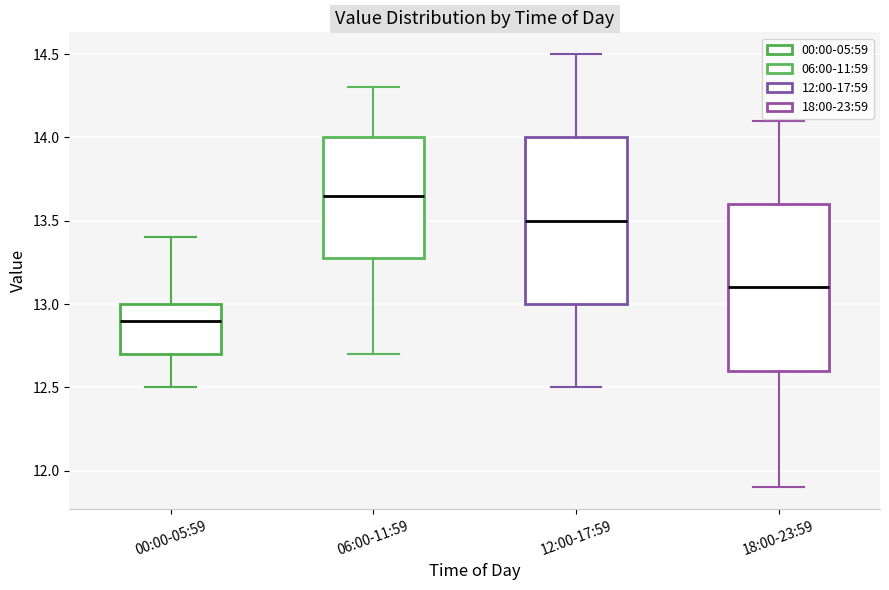

Reading left to right, transcribe this box plot: for each box, give where its median line is, the range the box spans, and where its two whiskers end, as read against the y-axis. The values are not printed on the chart, so give them approximately, as read against the axis.

00:00-05:59: median 12.90, box 12.70 to 13.00, whiskers 12.50 to 13.40
06:00-11:59: median 13.65, box 13.30 to 14.00, whiskers 12.70 to 14.30
12:00-17:59: median 13.50, box 13.00 to 14.00, whiskers 12.50 to 14.50
18:00-23:59: median 13.10, box 12.60 to 13.60, whiskers 11.90 to 14.10